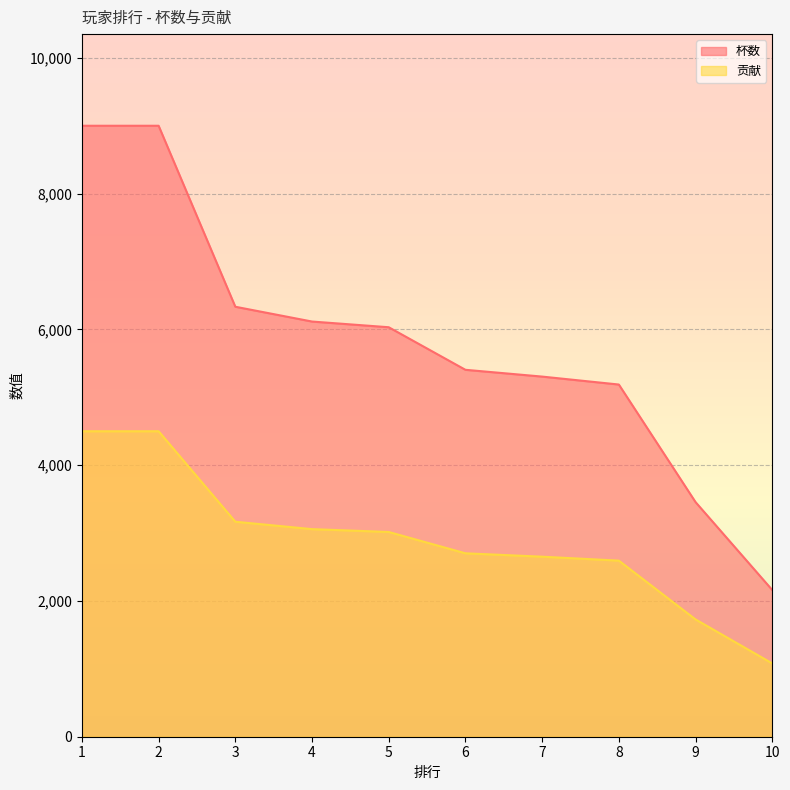

Which series has the largest range (max minus min)?

杯数